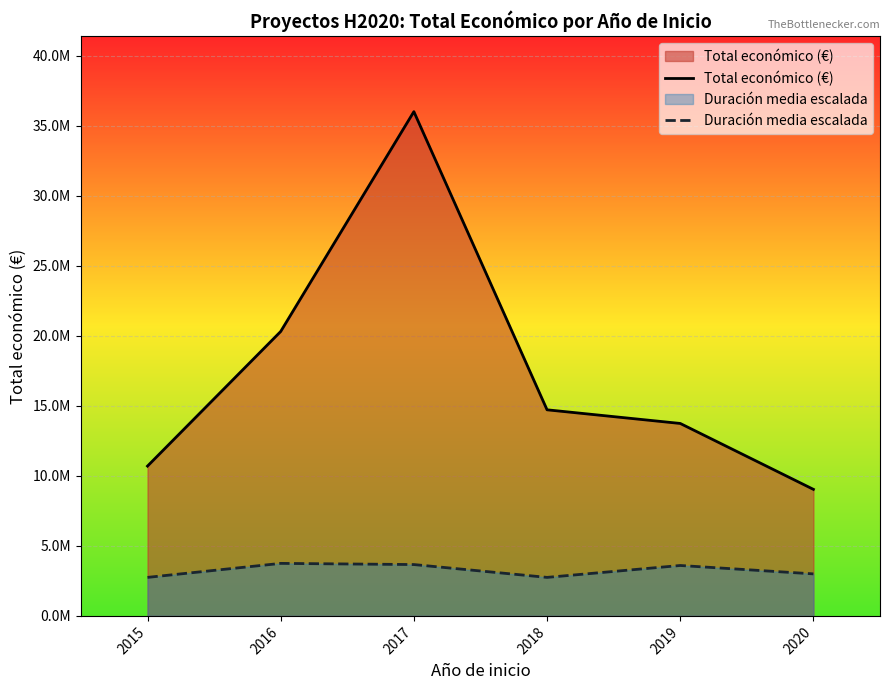

Which category has the highest value in the Total económico (€) series?

2017